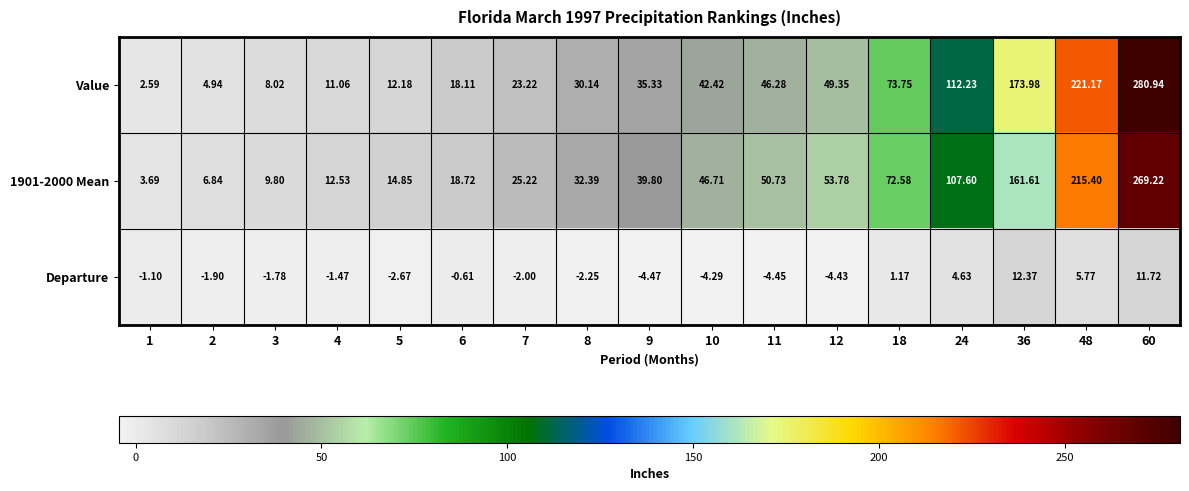

At 2, list the series in order from largest to smallest.

1901-2000 Mean, Value, Departure